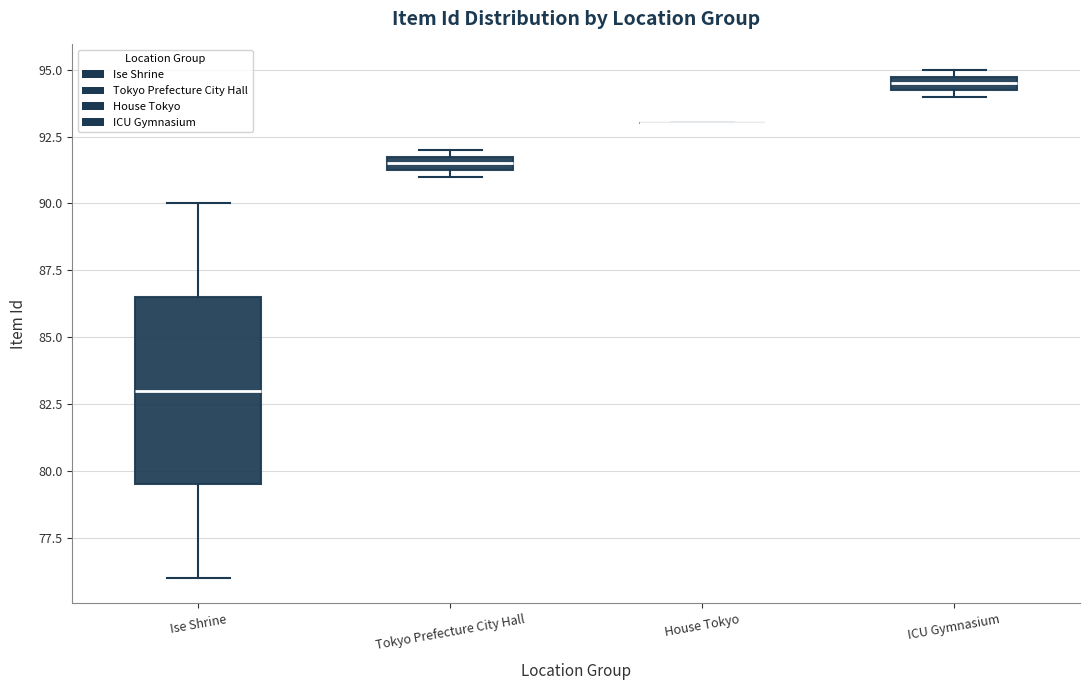

Where is the upper edge of the box for ICU Gymnasium on the y-axis? The values are not printed on the chart, so give them approximately, as read against the axis.

95.0